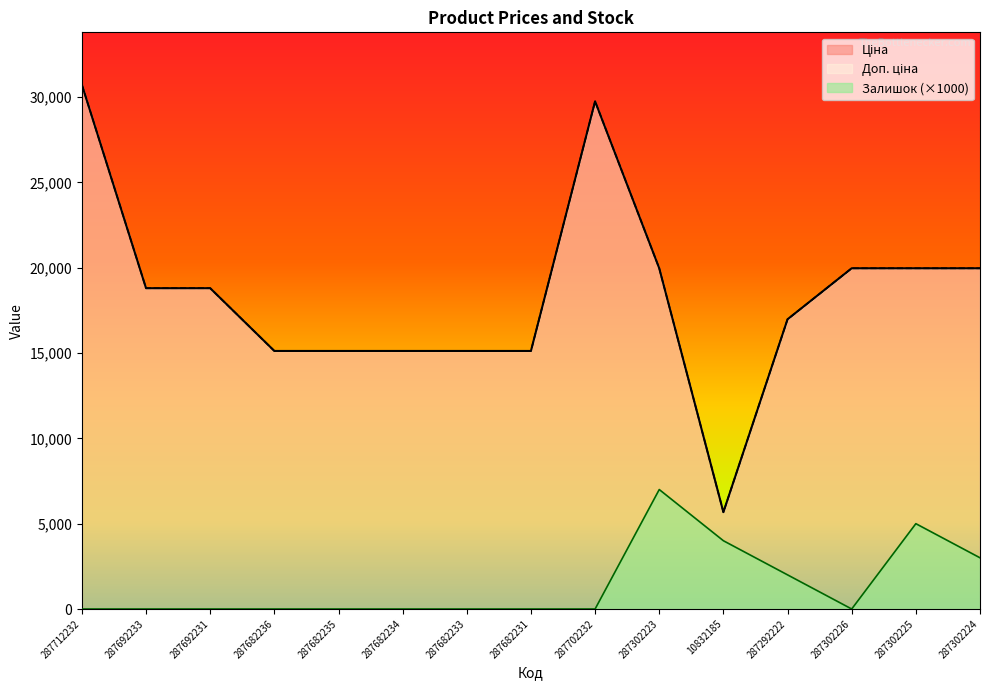

What is the total value across all series at 287702232?

59494.5